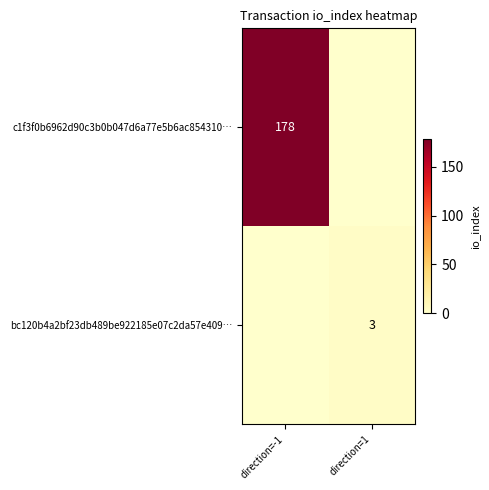

Is the value of c1f3f0b6962d90c3b0b047d6a77e5b6ac854310… at direction=-1 greater than the value of bc120b4a2bf23db489be922185e07c2da57e409… at direction=1?

Yes